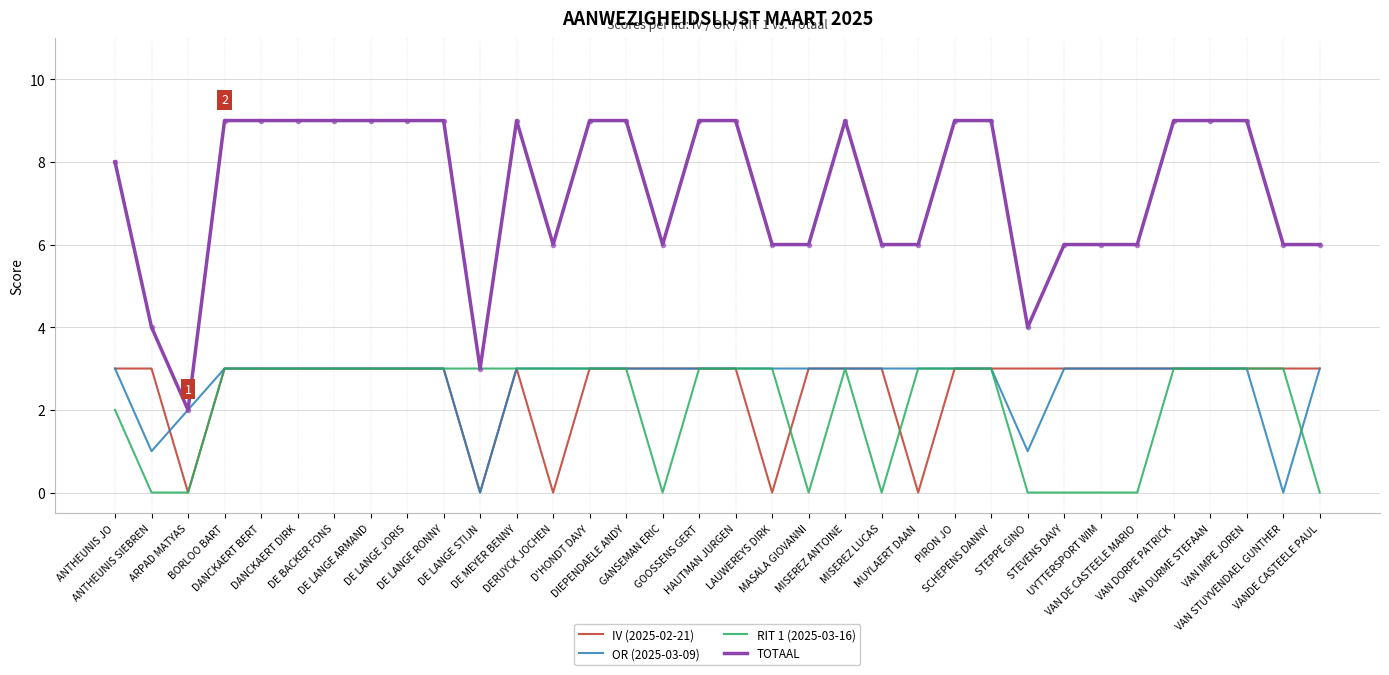

How many series are shown in this chart?

4